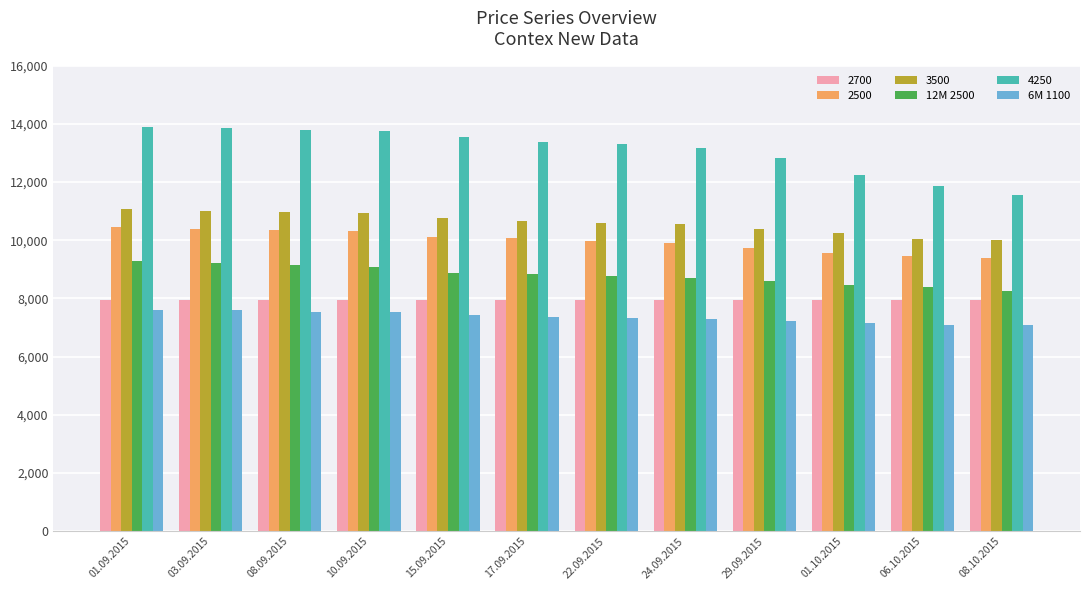

What position from the right is 22.09.2015?

6